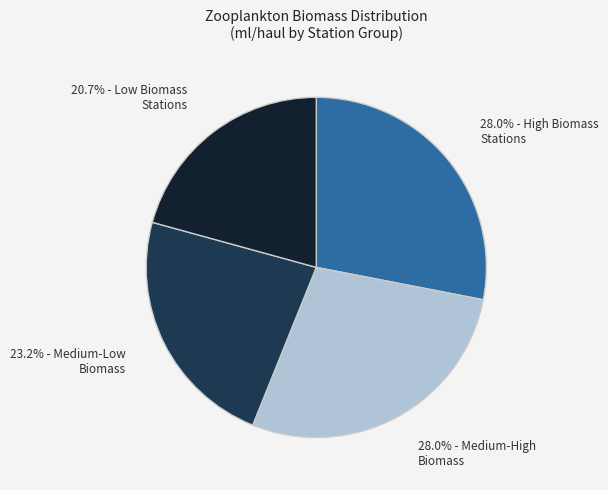

Does any single category account for the majority?

No